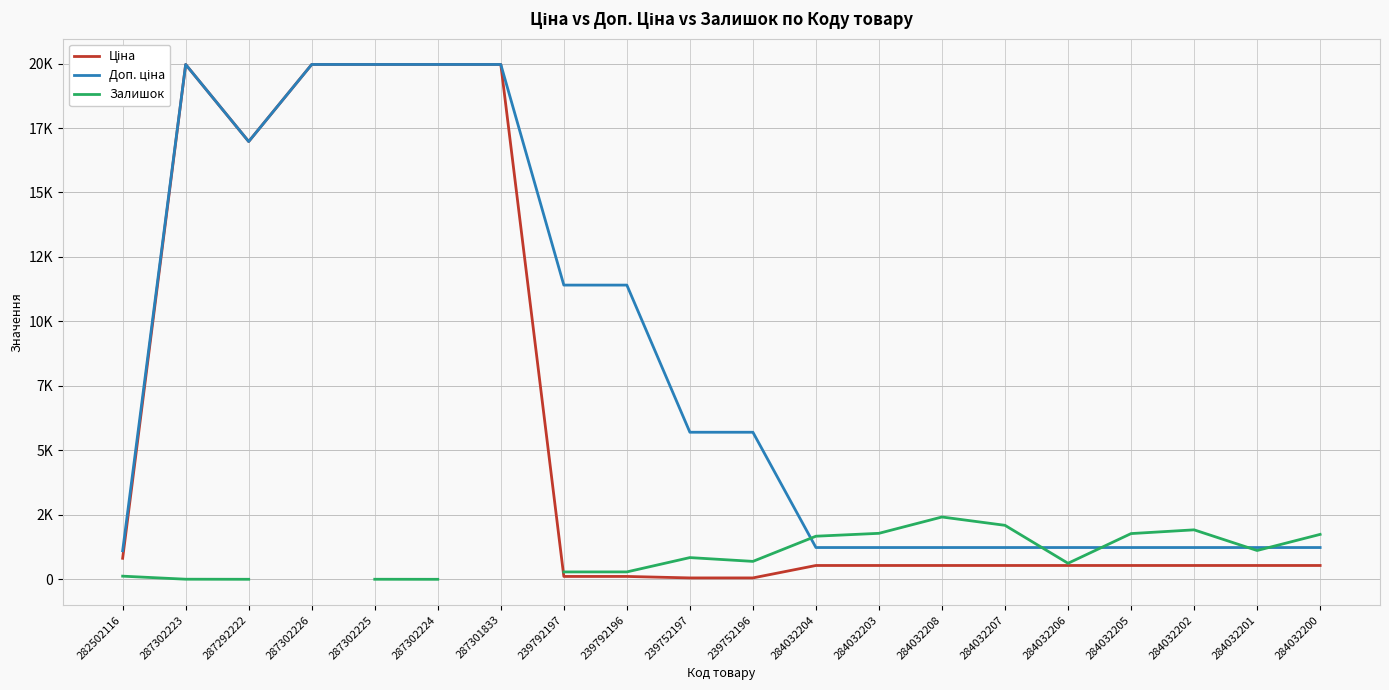

What is the difference between the maximum and minimum values in the Доп. ціна series?

18855.0